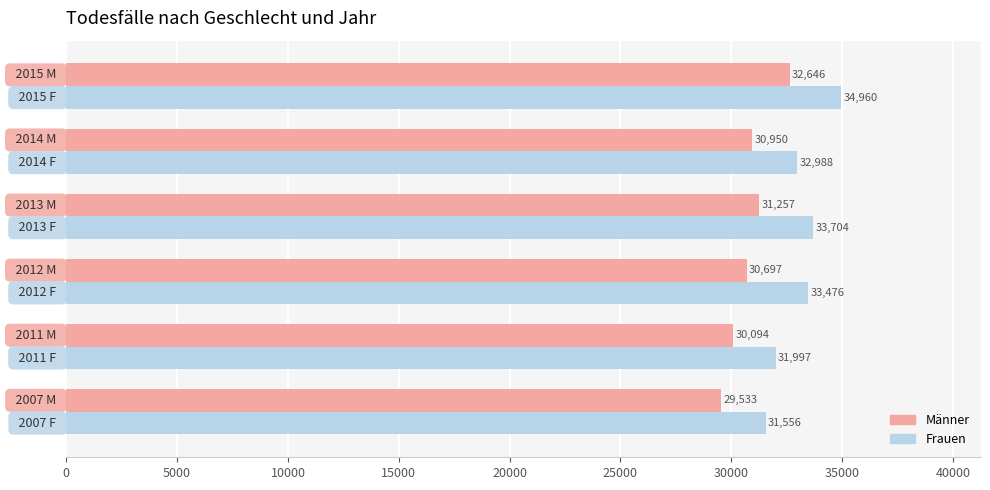

What is the sum of all Frauen values?

198681